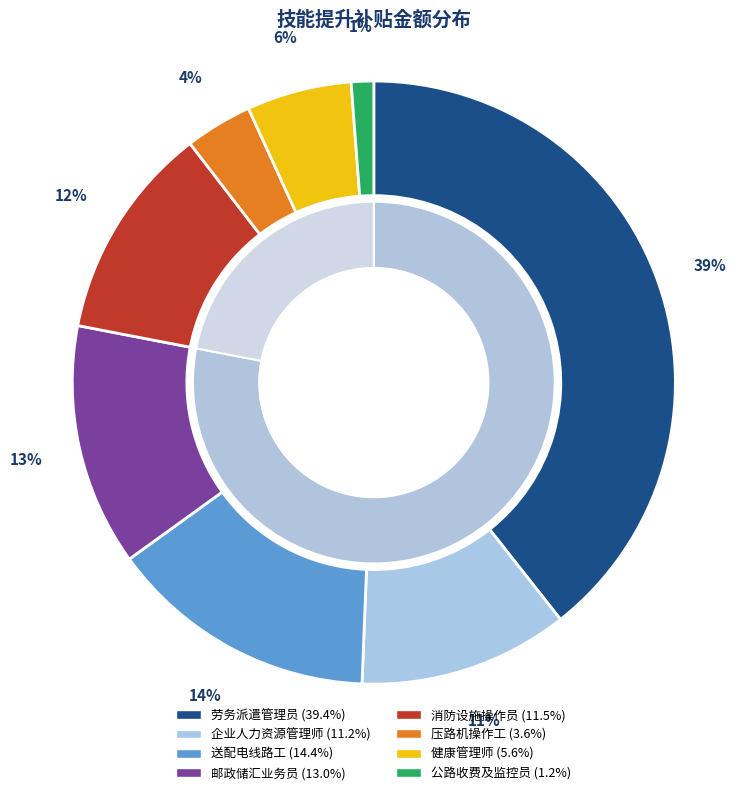

To the nearest percent, what percentage of the pie is 邮政储汇业务员?

13%